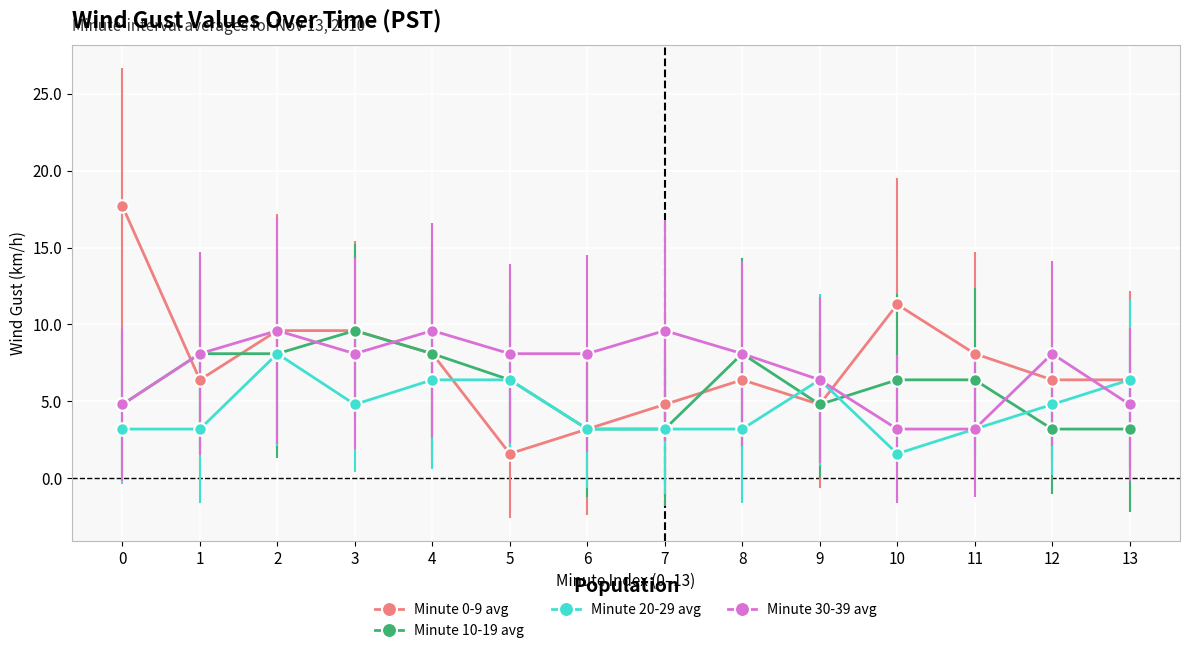

Reading right to left, transcribe all the data shown in this chart.

Minute 0-9 avg: 13=6.4	12=6.4	11=8.1	10=11.3	9=4.8	8=6.4	7=4.8	6=3.2	5=1.6	4=8.1	3=9.6	2=9.6	1=6.4	0=17.7
Minute 10-19 avg: 13=3.2	12=3.2	11=6.4	10=6.4	9=4.8	8=8.1	7=3.2	6=3.2	5=6.4	4=8.1	3=9.6	2=8.1	1=8.1	0=4.8
Minute 20-29 avg: 13=6.4	12=4.8	11=3.2	10=1.6	9=6.4	8=3.2	7=3.2	6=3.2	5=6.4	4=6.4	3=4.8	2=8.1	1=3.2	0=3.2
Minute 30-39 avg: 13=4.8	12=8.1	11=3.2	10=3.2	9=6.4	8=8.1	7=9.6	6=8.1	5=8.1	4=9.6	3=8.1	2=9.6	1=8.1	0=4.8